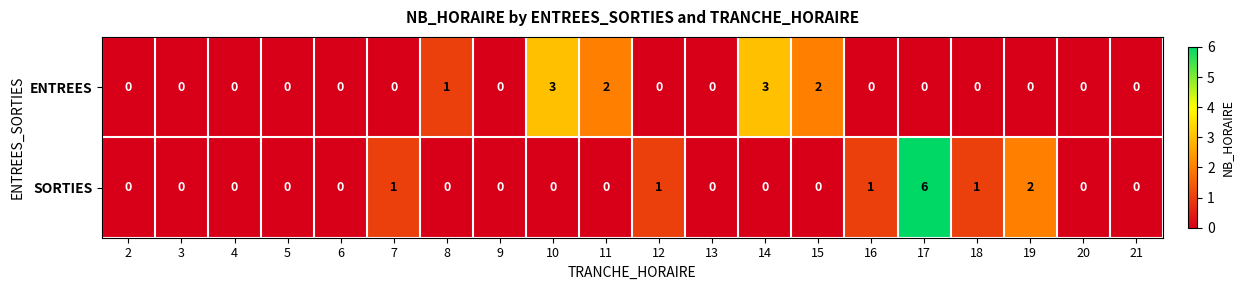

The value of ENTREES at 21 is 0. True or false?

True